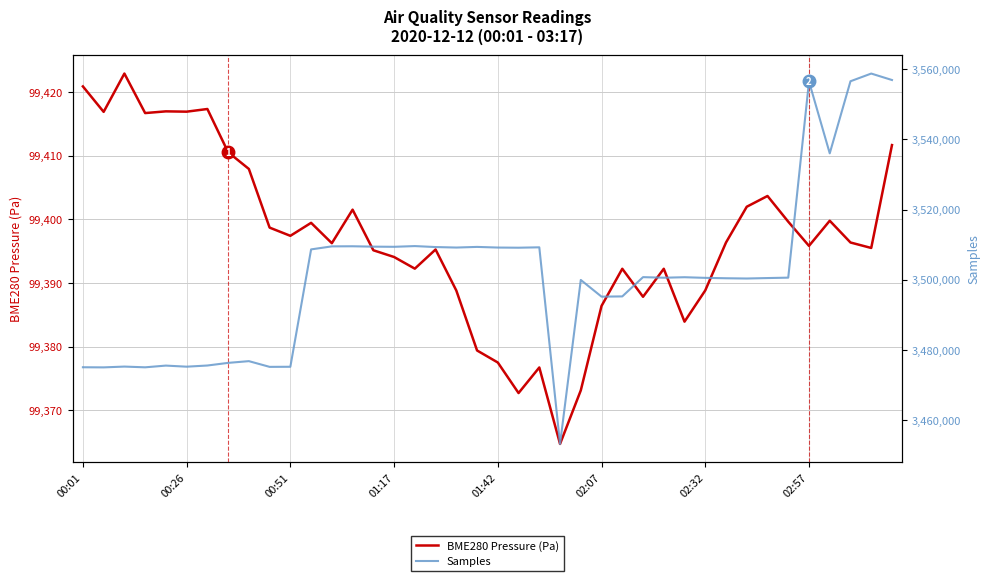

What is the difference between the highest and lowest values at 00:26?

3375626.1